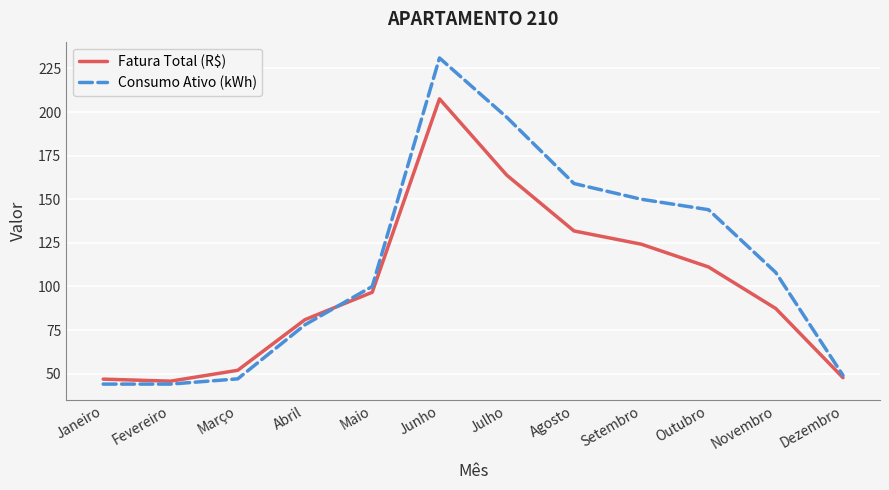

What position from the right is Janeiro?

12